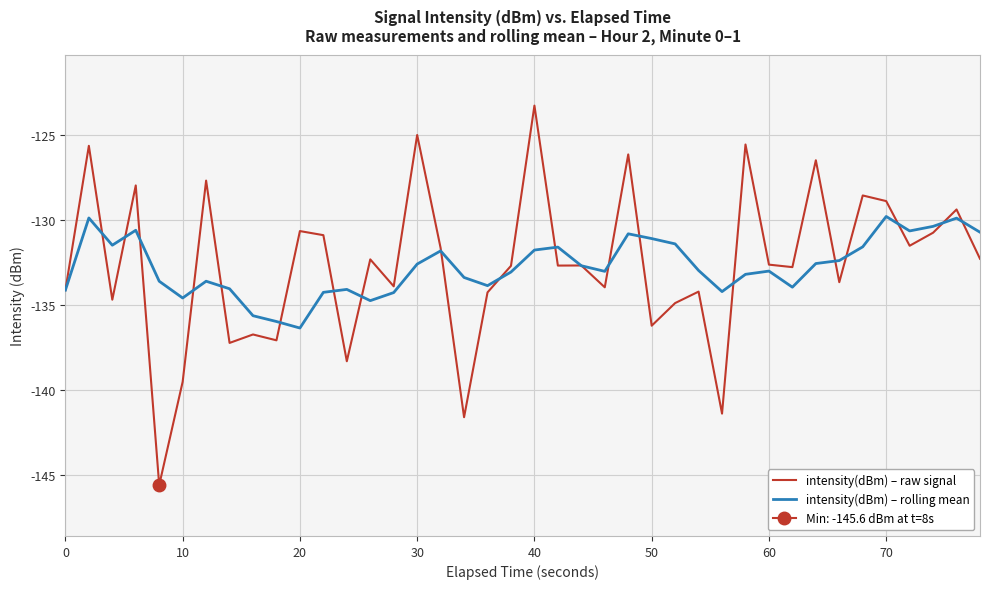

Which category has the highest value in the intensity(dBm) – raw signal series?

40